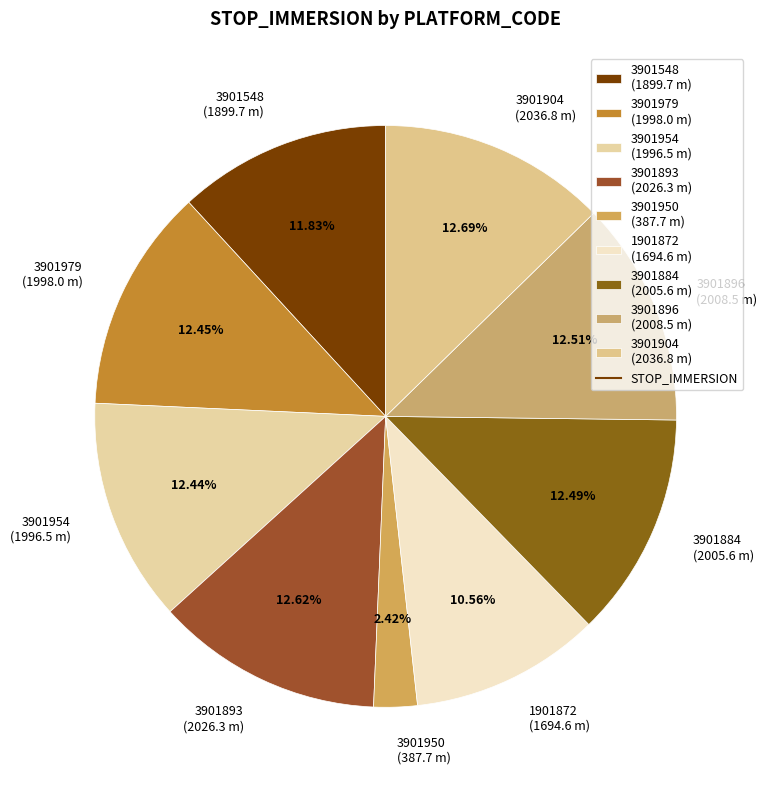

What percentage is NOT represented by 3901884?

87.5%